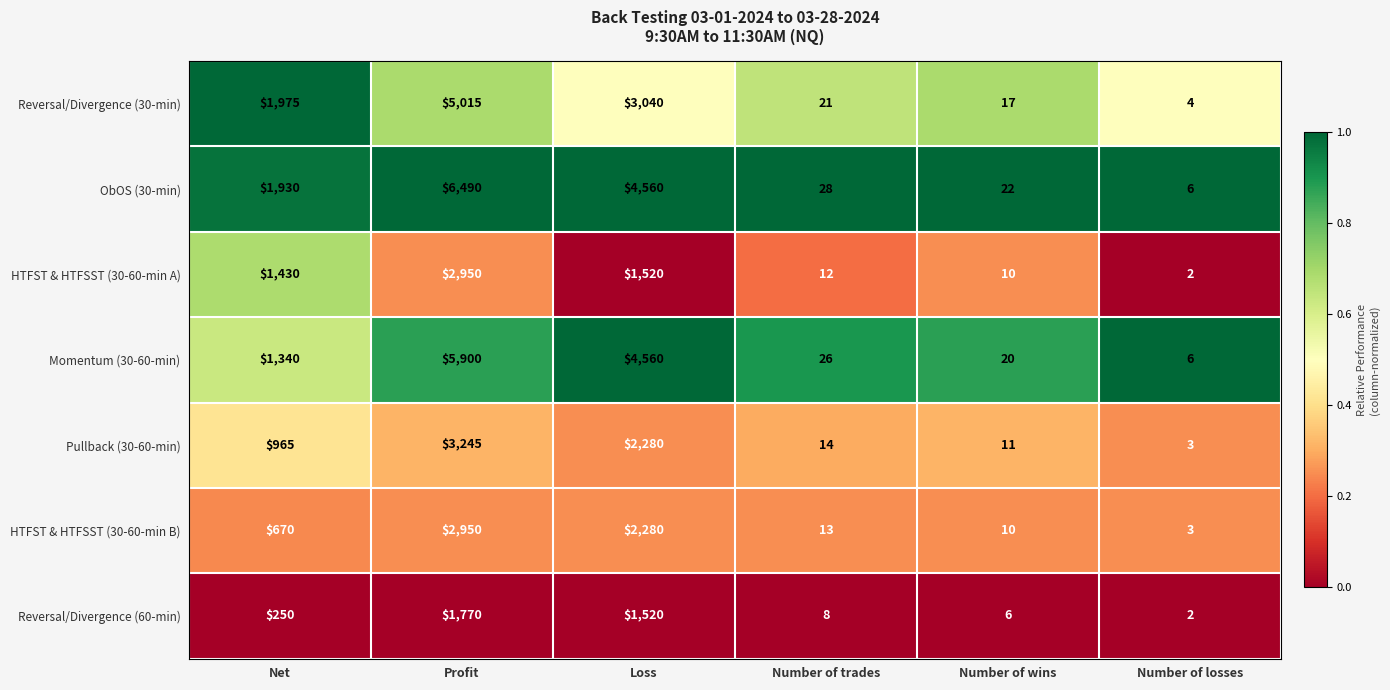

Is it true that Pullback (30-60-min) equals 787 at Loss?

False